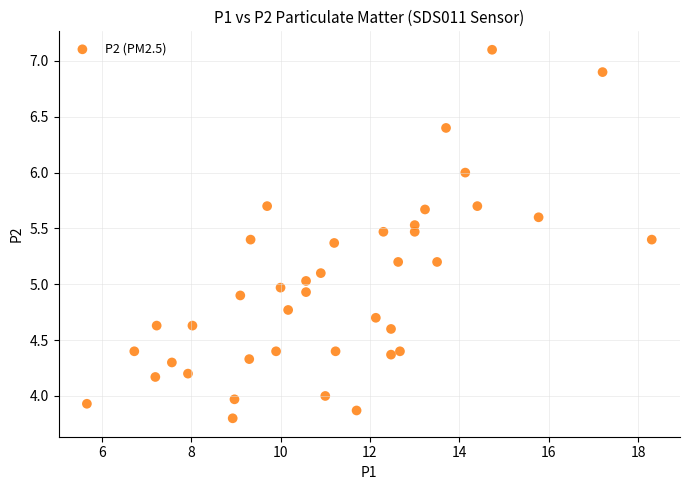

What is the range of X values (max minus min)?

12.6